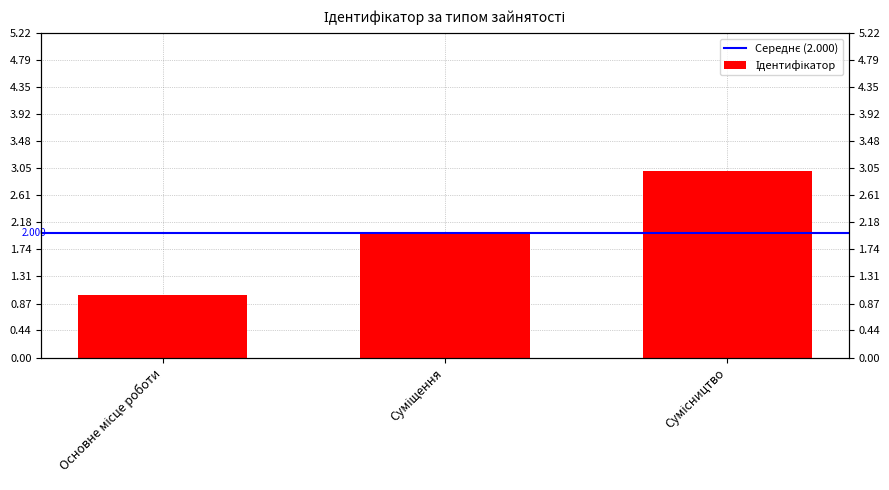

At which label is the value closest to 2?

Суміщення